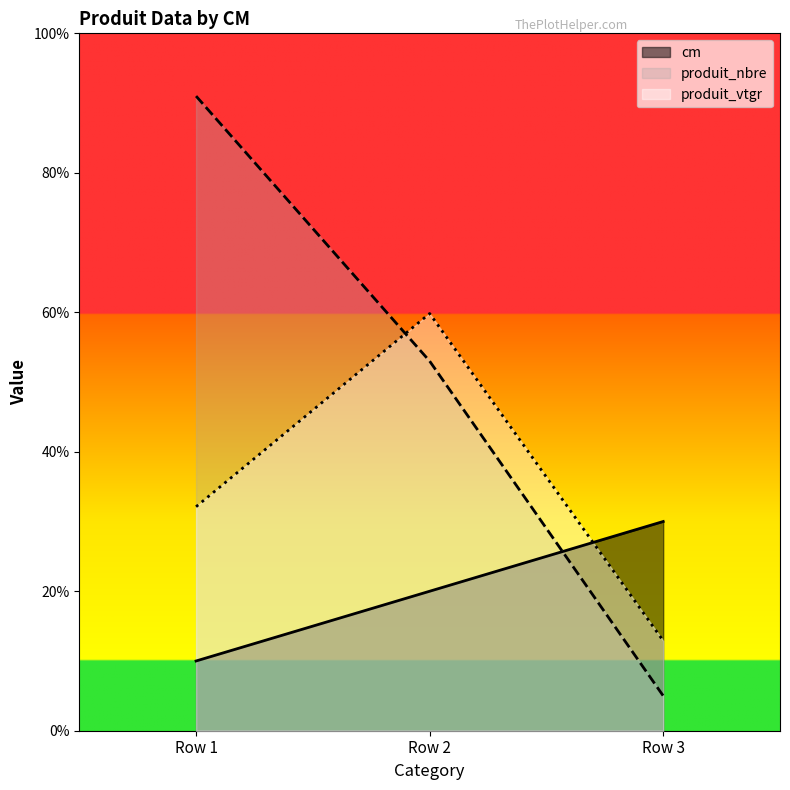

Is the value of produit_vtgr at Row 1 greater than the value of produit_nbre at Row 2?

No